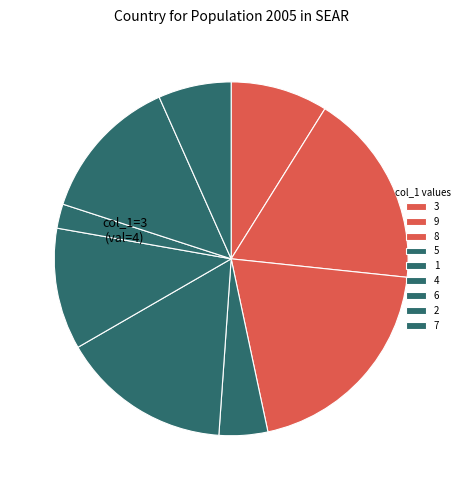

Is there any slice that represents more than half of the pie?

No